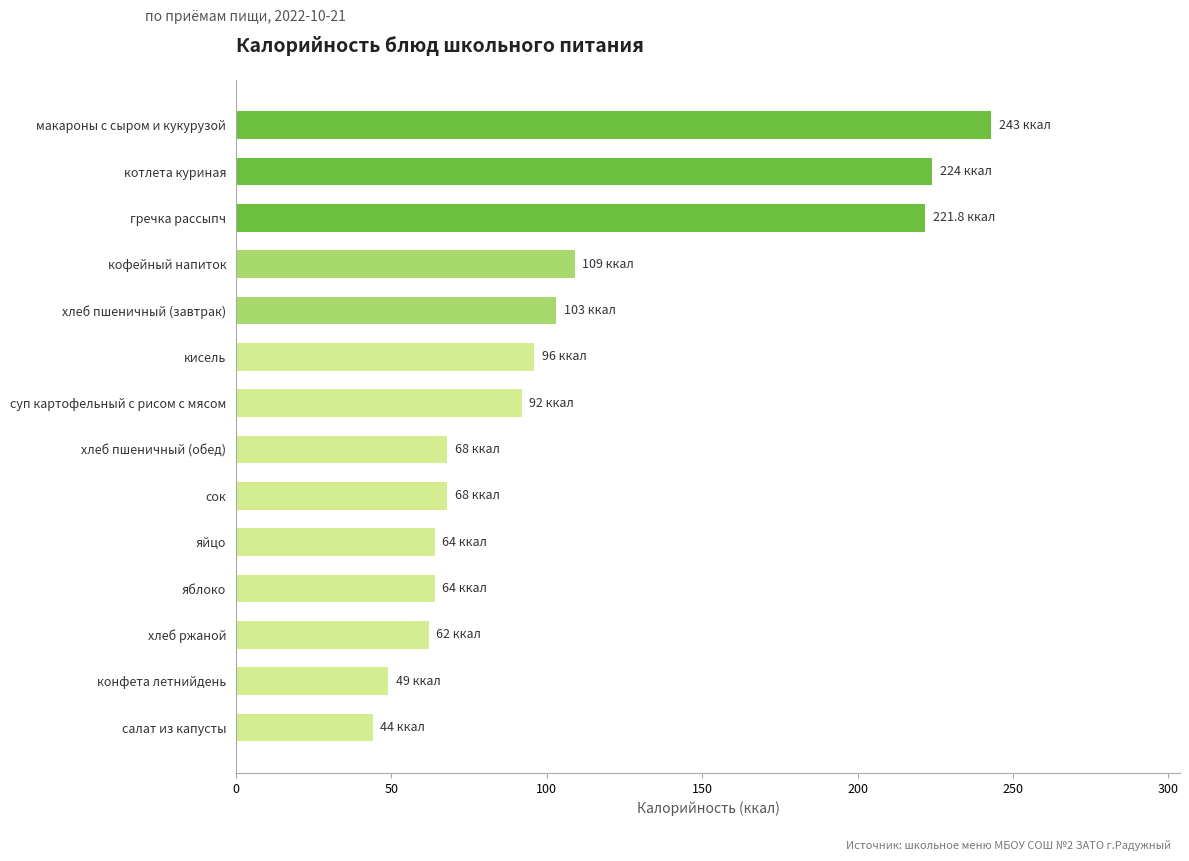

The value at салат из капусты is 44.0. True or false?

True